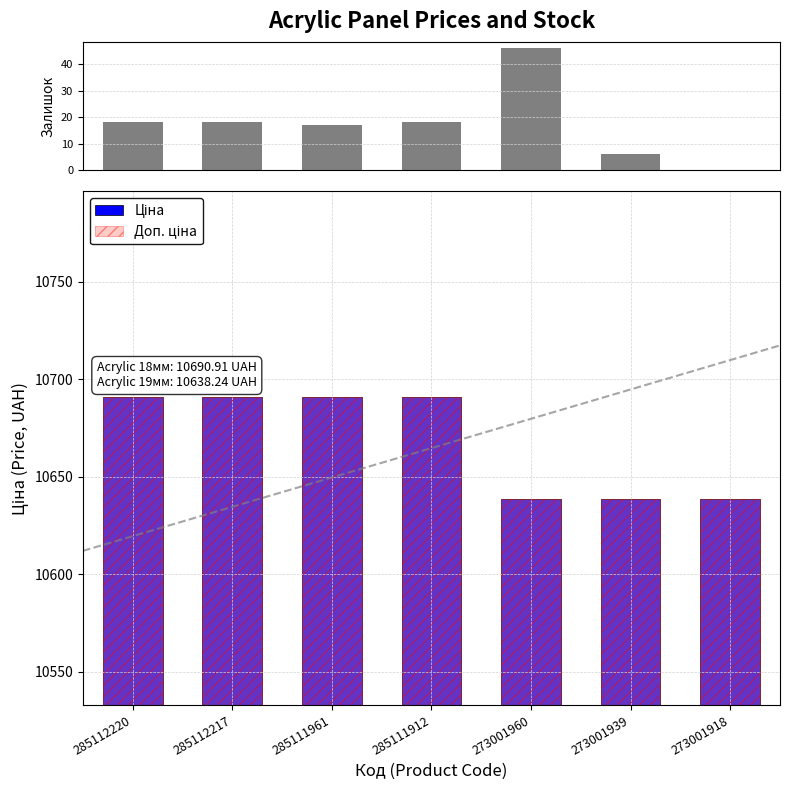

Which series has the largest total across all categories?

Ціна